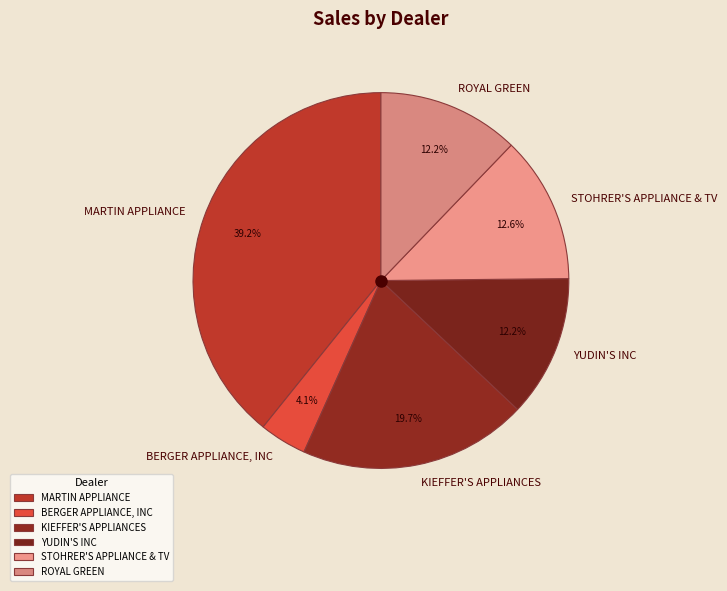

Is KIEFFER'S APPLIANCES the majority of the pie?

No